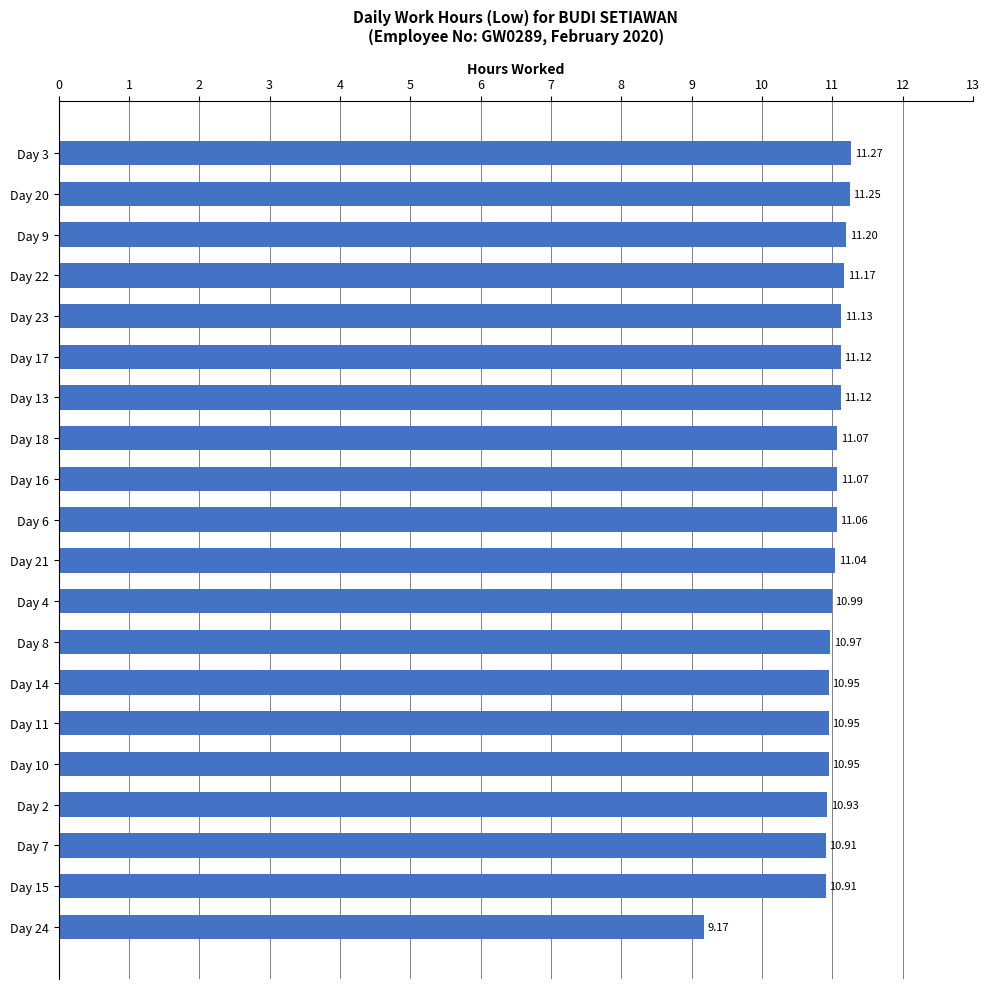

Which has a higher value, Day 11 or Day 18?

Day 18